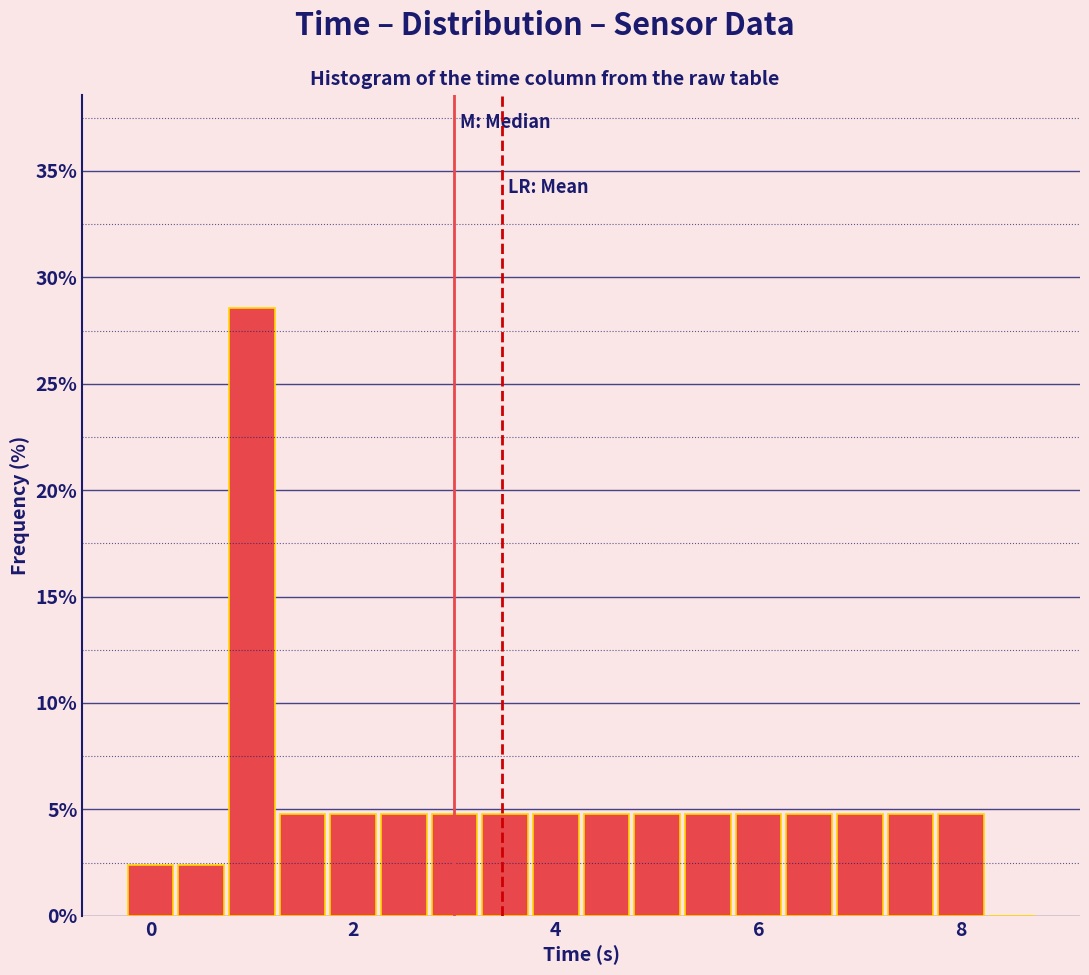

Read against the x-axis, roughly where is the centre of the tallest bar?

1.0